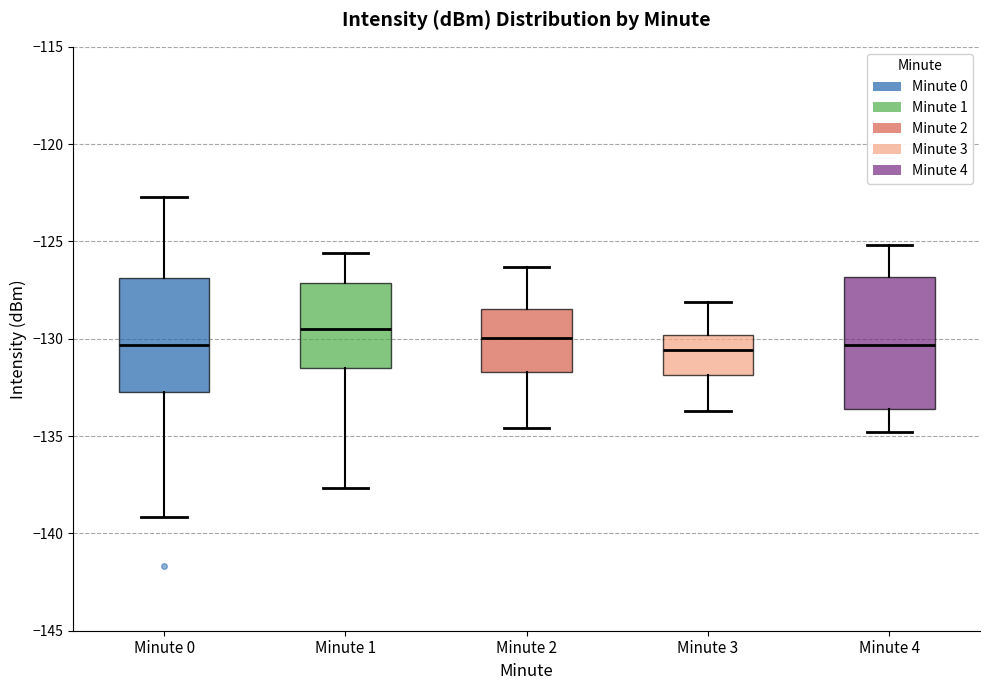

Comparing the boxes themselves (not the whiskers), which one is the tallest?

Minute 4